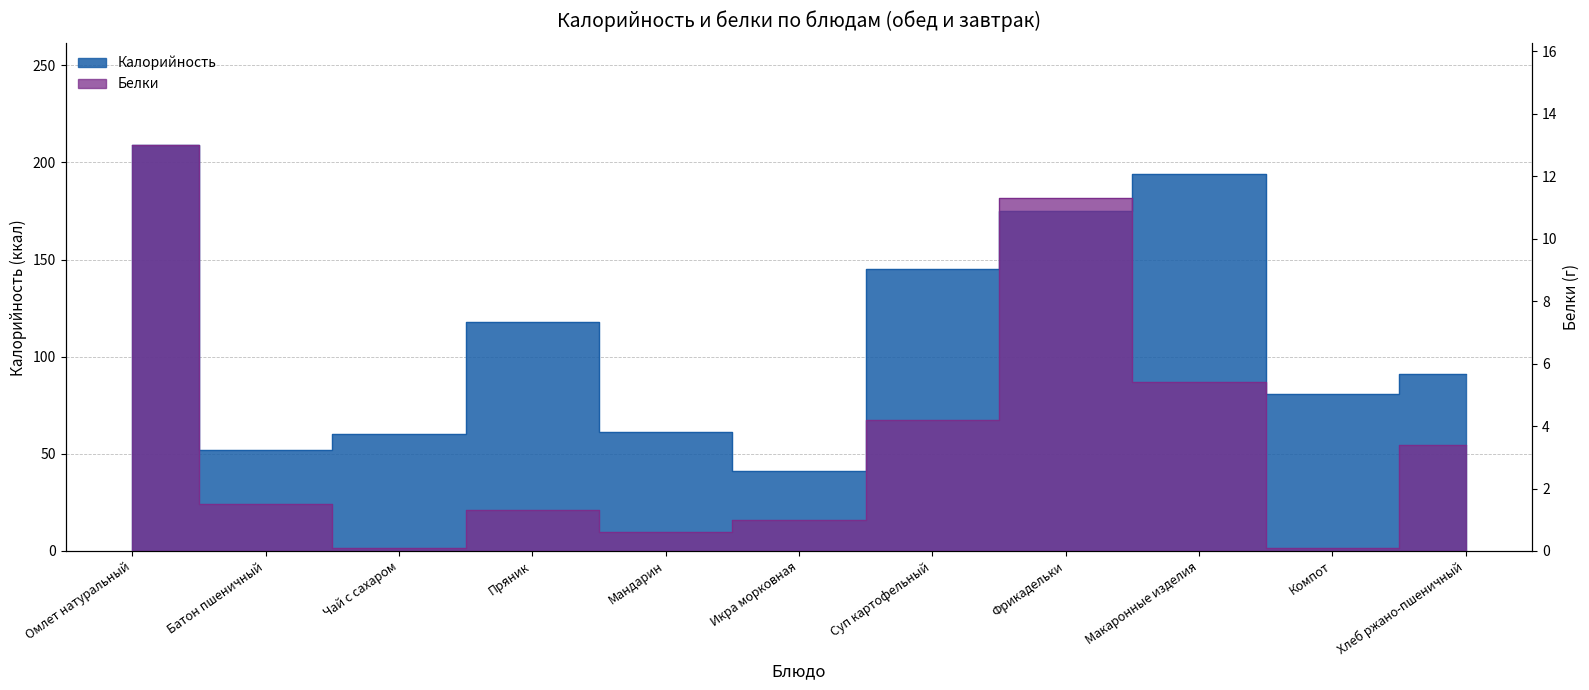

Rank the series by their maximum value, from highest to lowest.

Калорийность, Белки